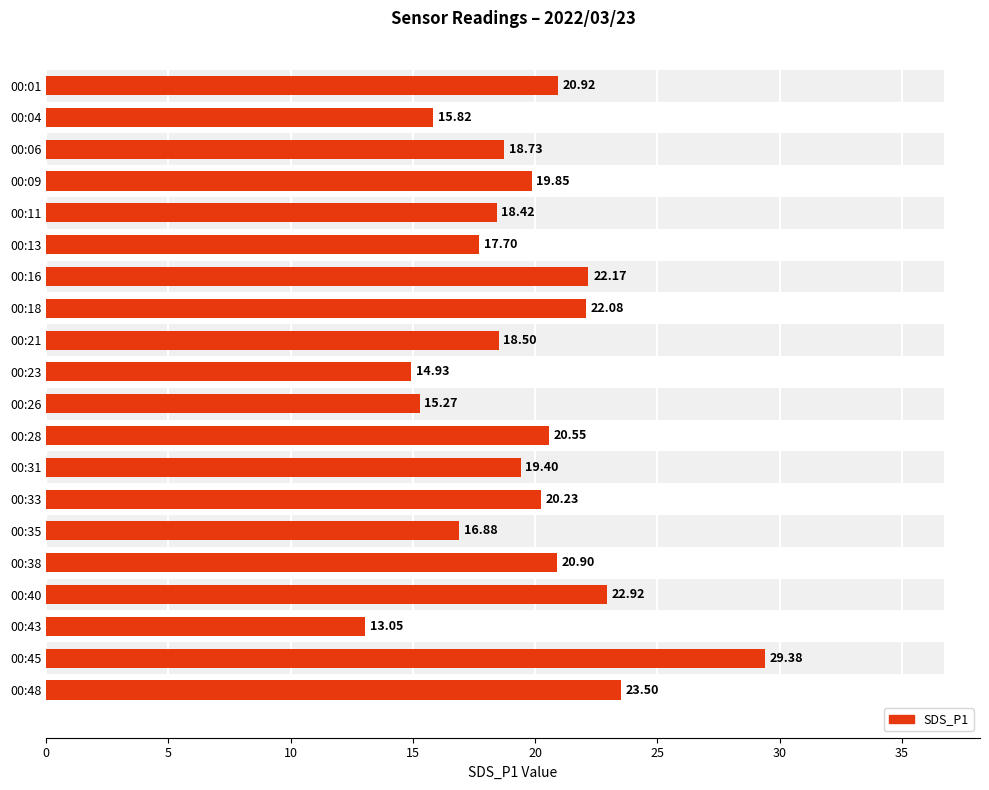

Which has a higher value, 11 or 15?

11